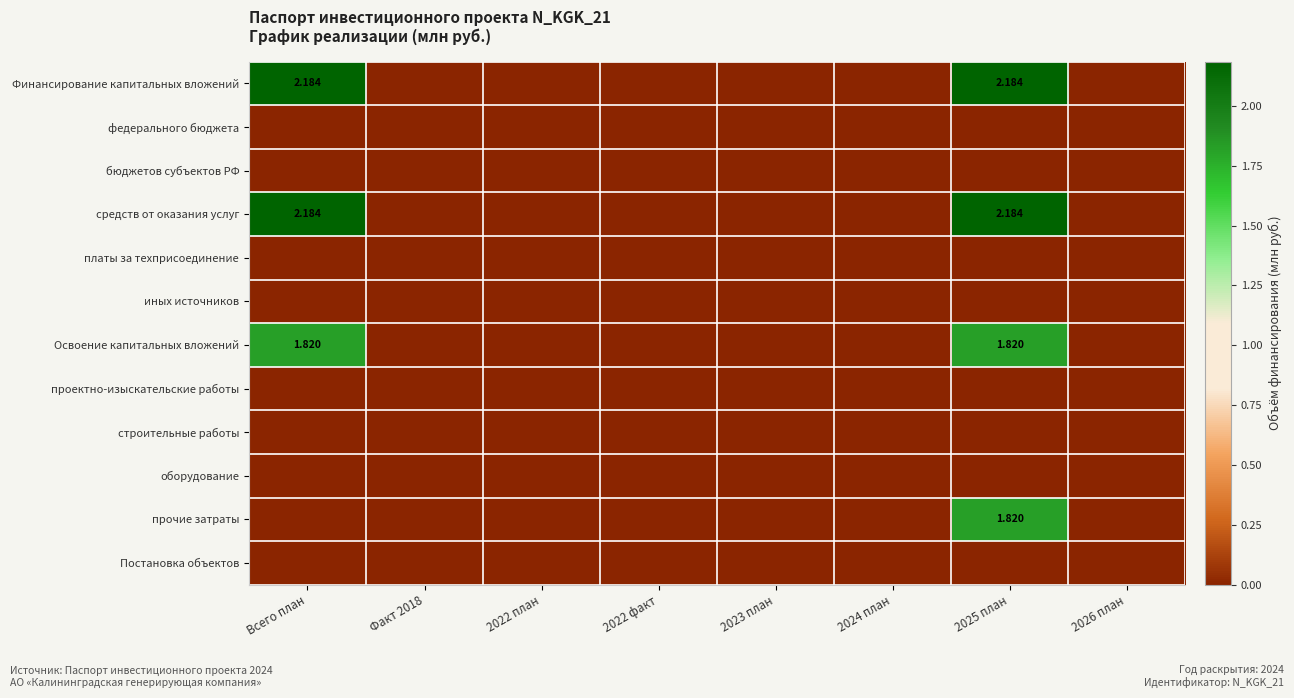

True or false: средств от оказания услуг has a value of 0.8 at 2022 факт.

False